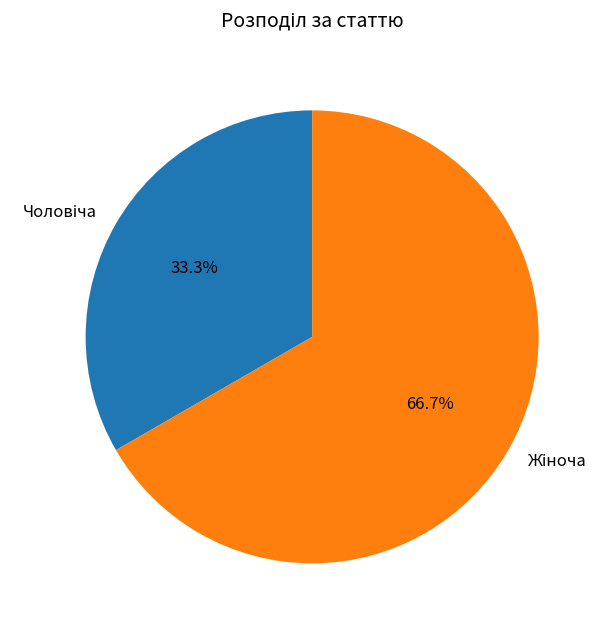

Is there a majority slice in this chart?

Yes